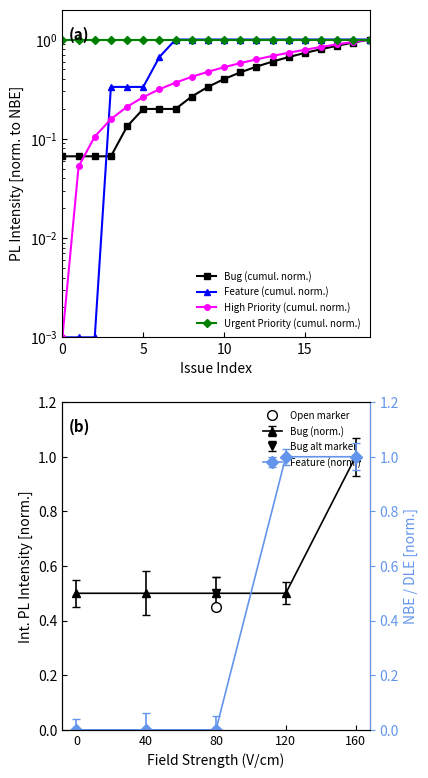

At how many categories does at least one series exceed 0?

20